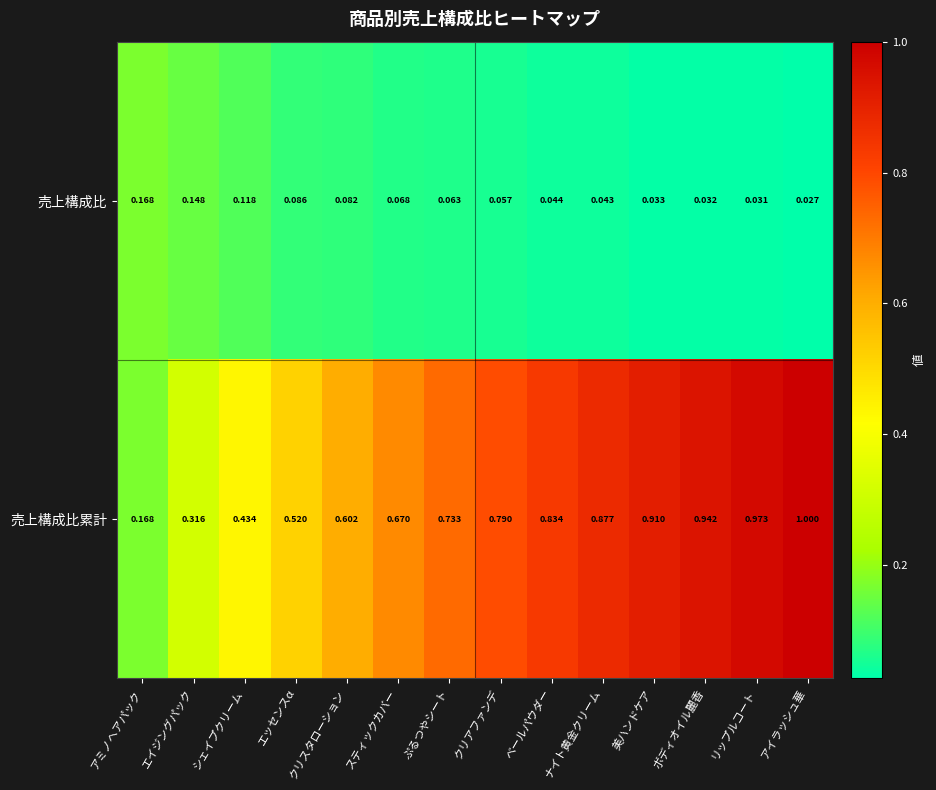

Which series has the largest range (max minus min)?

売上構成比累計